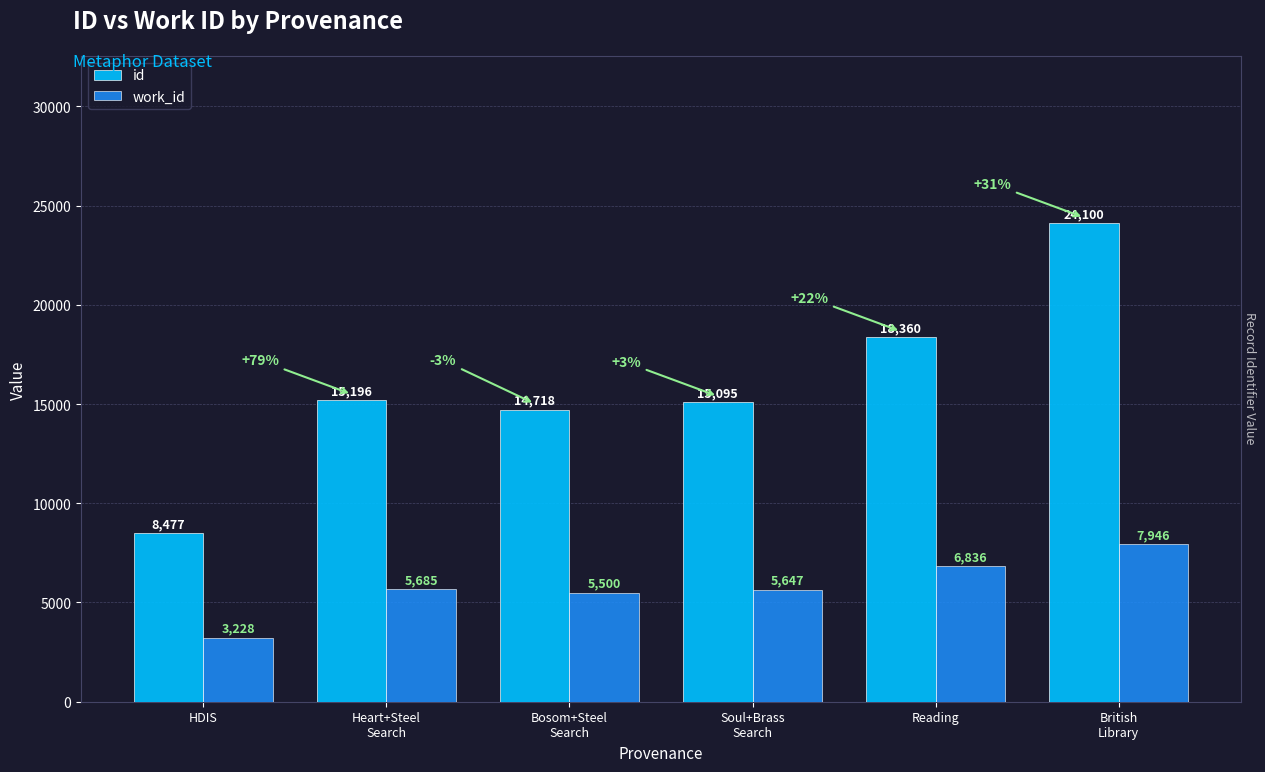

Does the chart contain stacked bars?

No